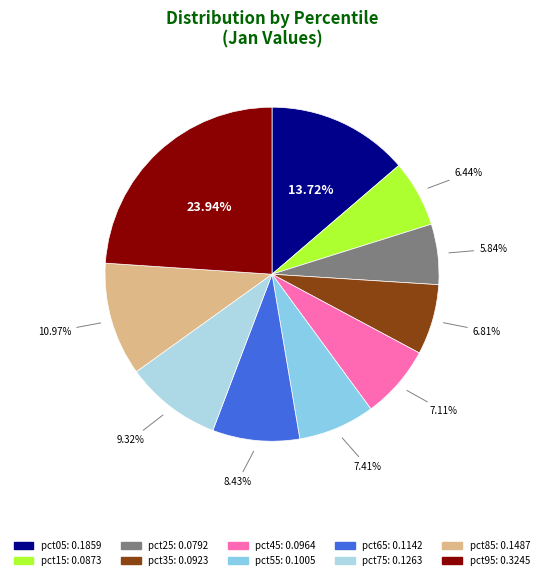

Is the sum of pct85 and pct75 greater than half?

No